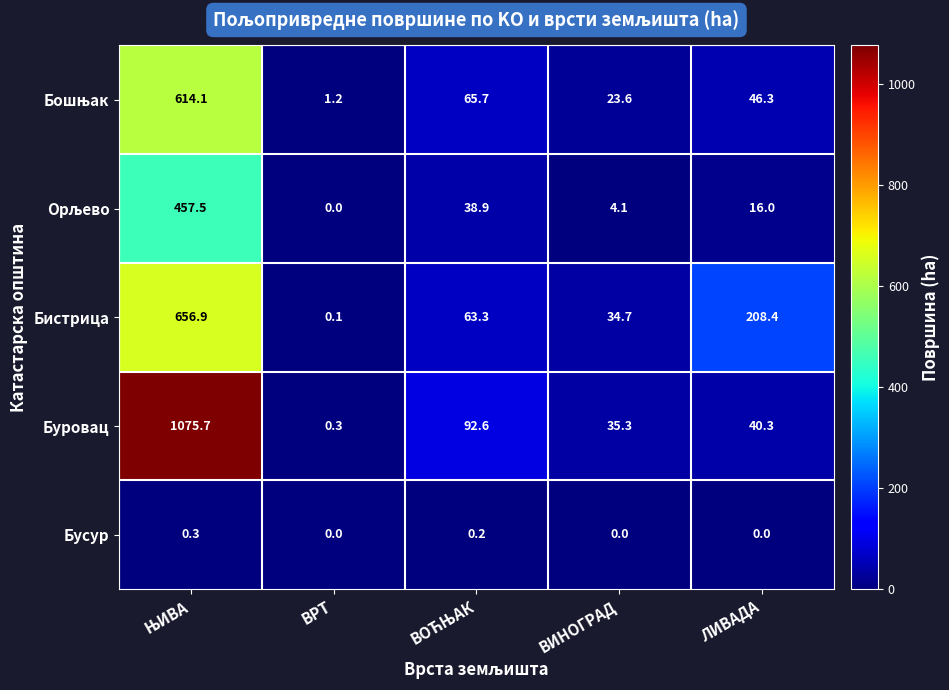

Where is Бистрица nearest to the value 328?

ЛИВАДА